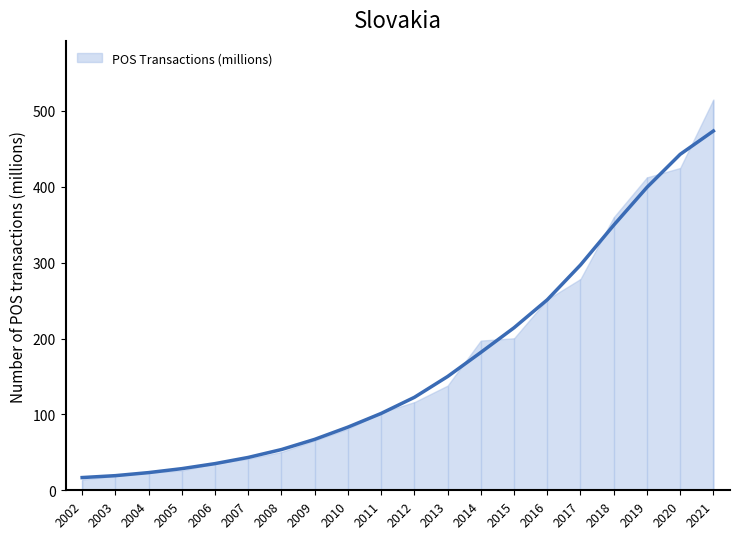

What is the greatest value displayed?

473.5